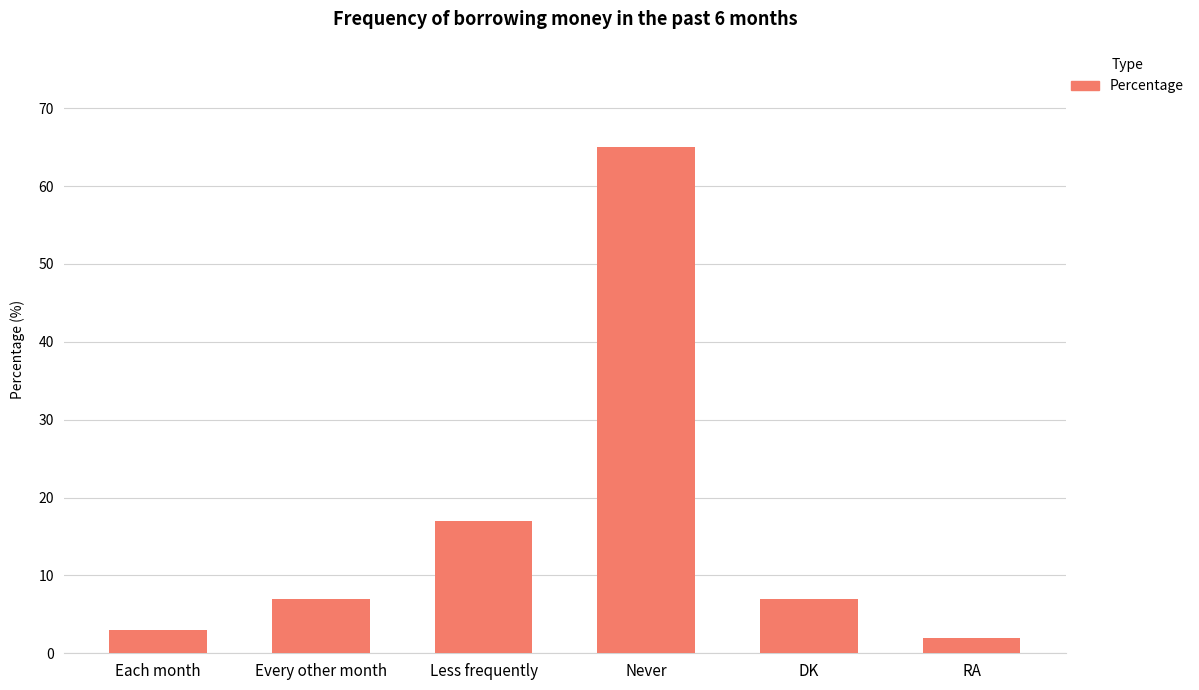

Reading left to right, what are all the values shown in this chart?

3	7	17	65	7	2